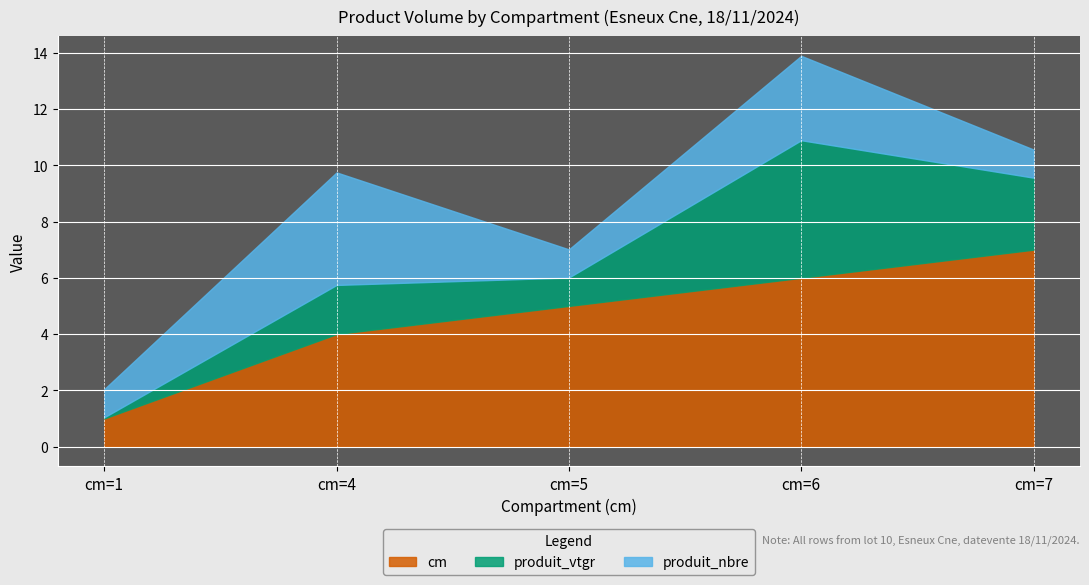

Is it true that produit_nbre equals 1.0 at cm=1?

True